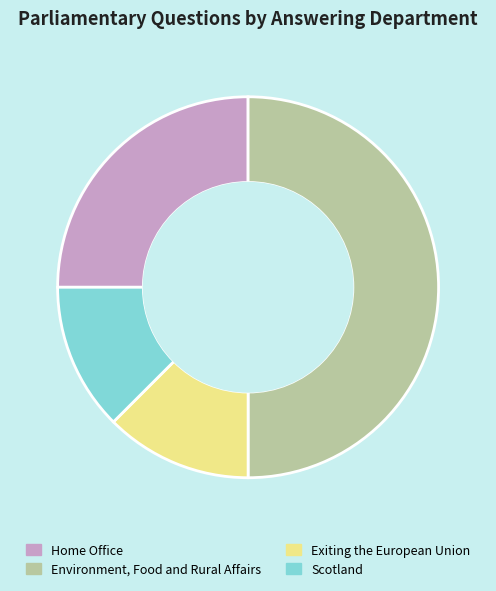

Which has a higher value, Environment, Food and Rural Affairs or Exiting the European Union?

Environment, Food and Rural Affairs